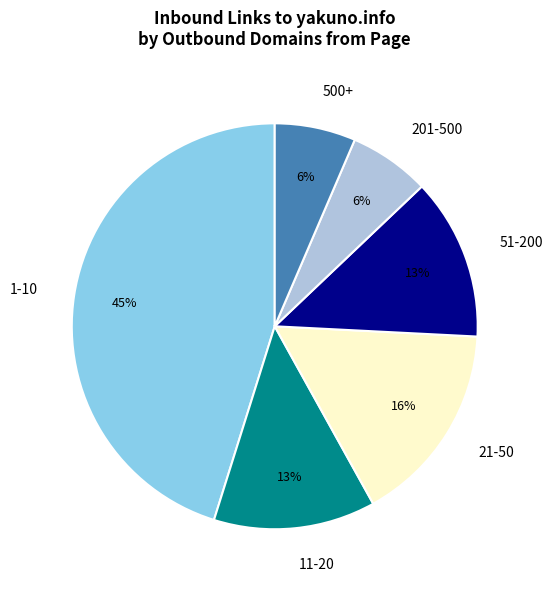

Is there any slice that represents more than half of the pie?

No